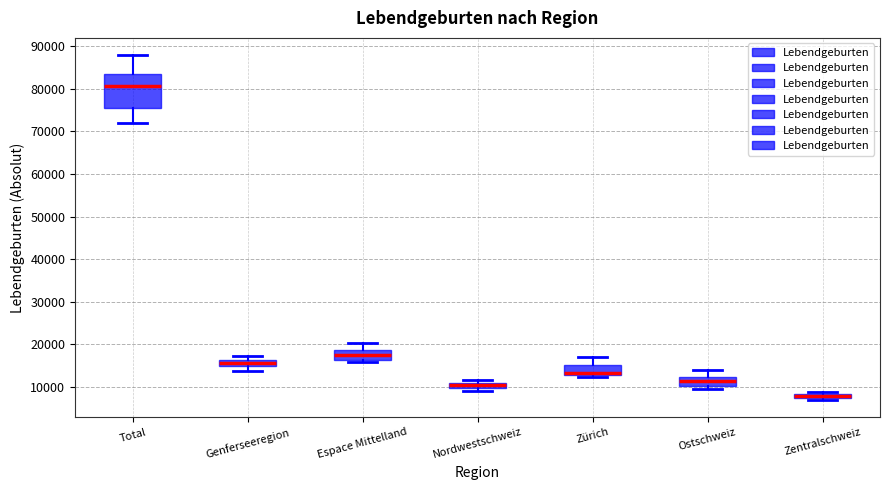

Comparing the boxes themselves (not the whiskers), which one is the tallest?

Total